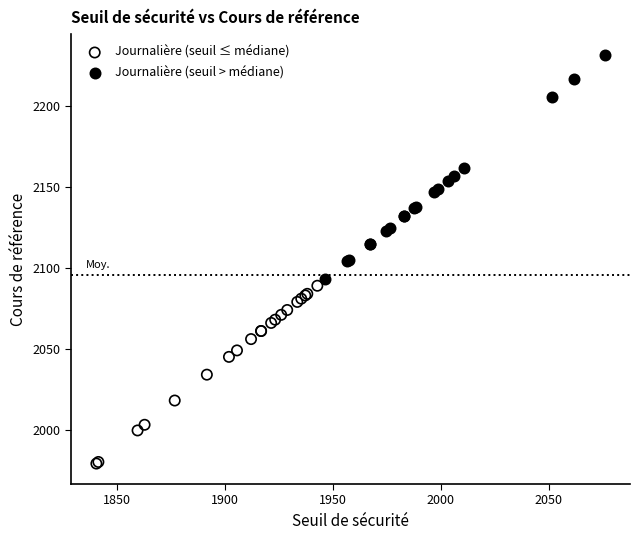

Which series reaches the minimum Y coordinate?

Journalière (seuil ≤ médiane)